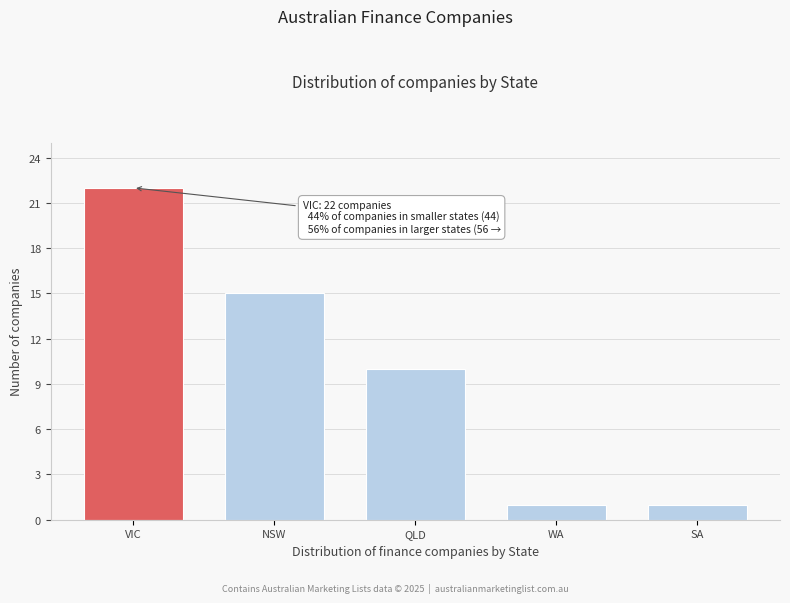

Reading right to left, list all the values displayed in this chart.

SA=1	WA=1	QLD=10	NSW=15	VIC=22